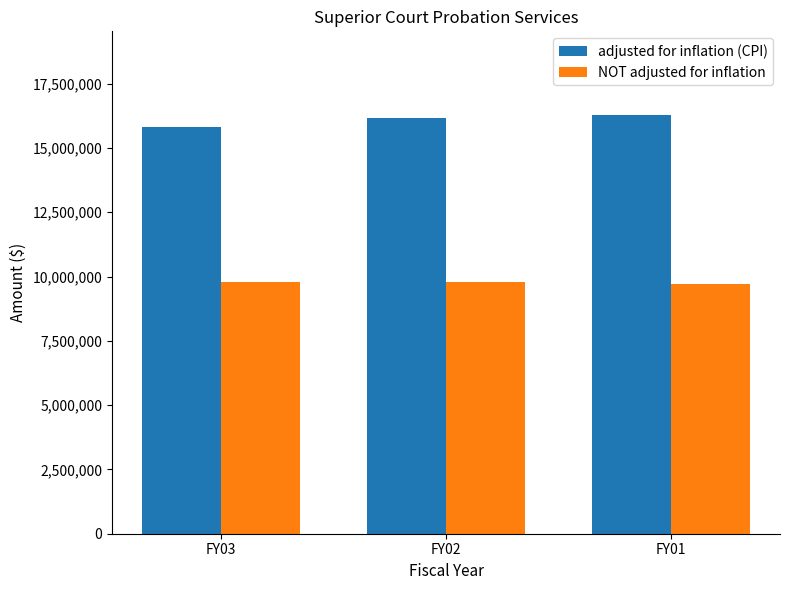

Rank the series by their average value, from lowest to highest.

NOT adjusted for inflation, adjusted for inflation (CPI)